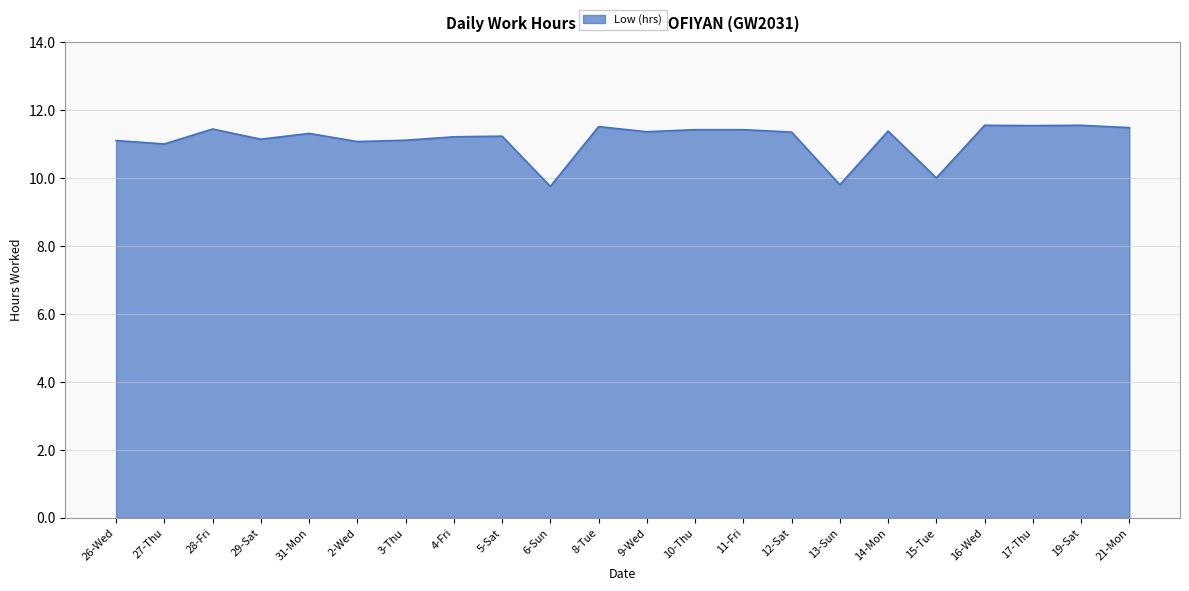

What is the difference between the second highest and minimum values?

1.8